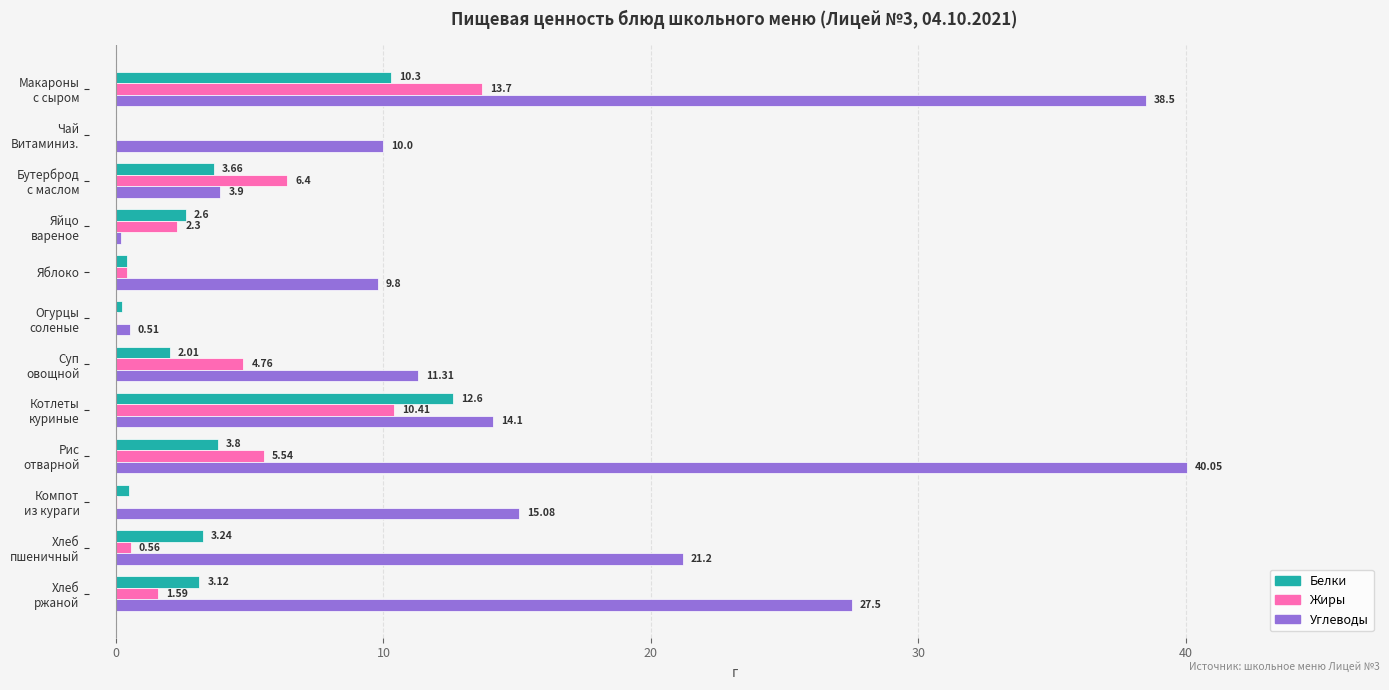

Which series has the largest total across all categories?

Углеводы